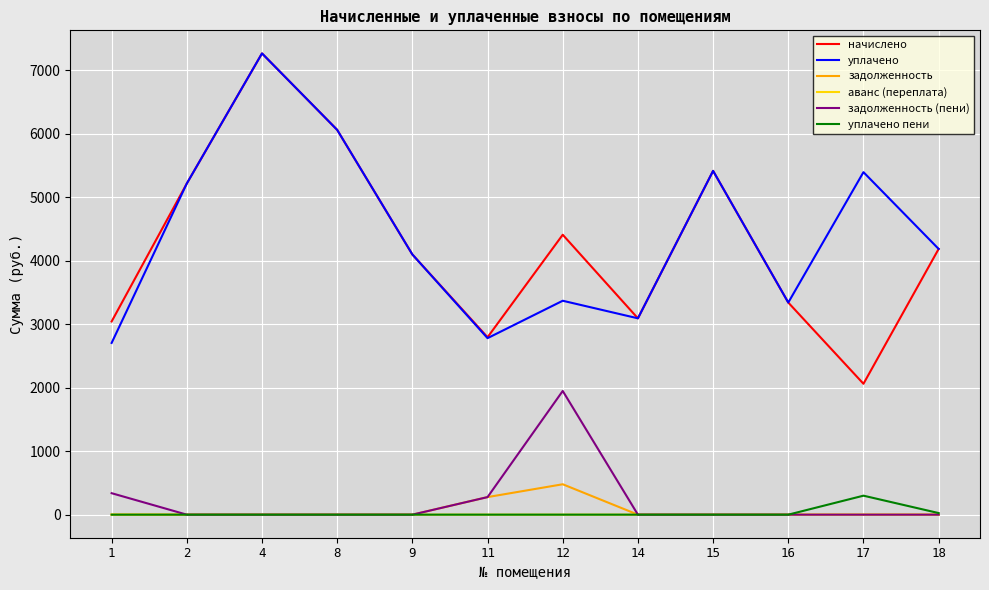

Which series has the widest spread of values?

начислено